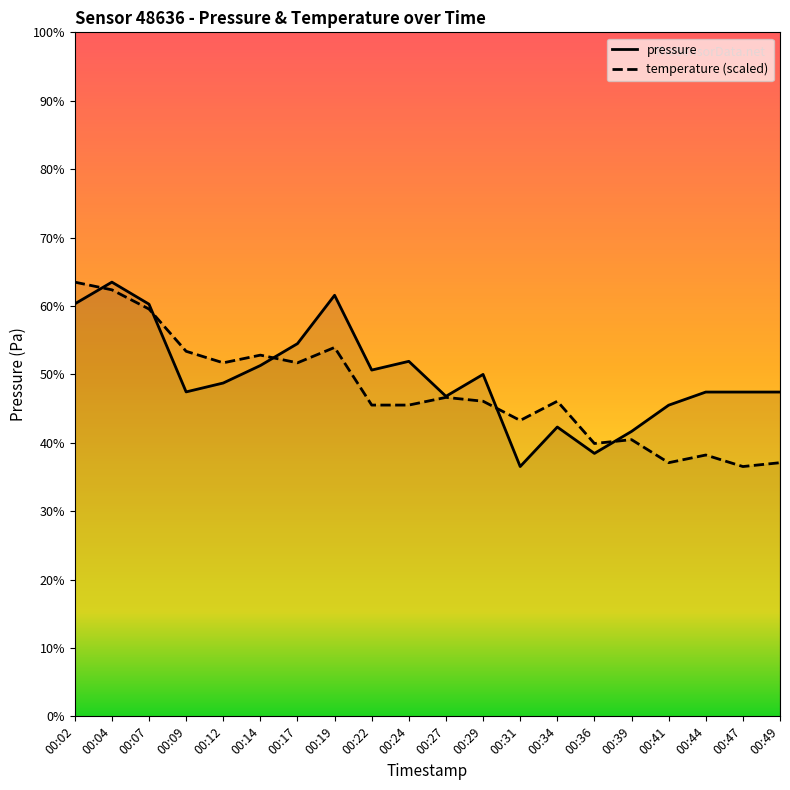

What is the difference between the temperature values at 00:17 and 00:19?

3.1